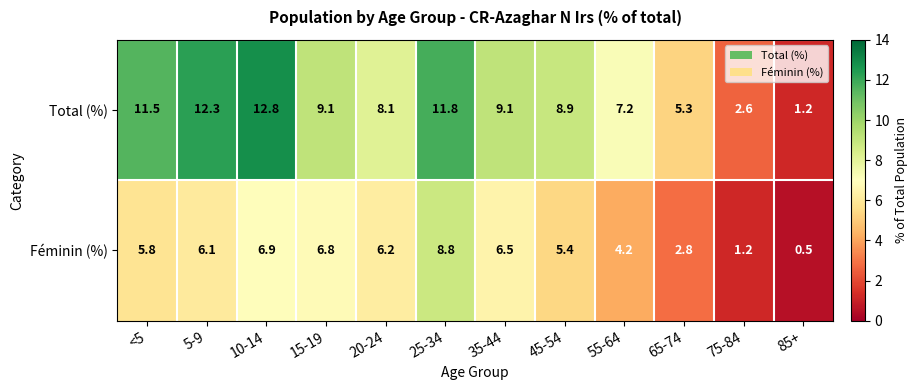

What is the sum of all Total (%) values?

99.9